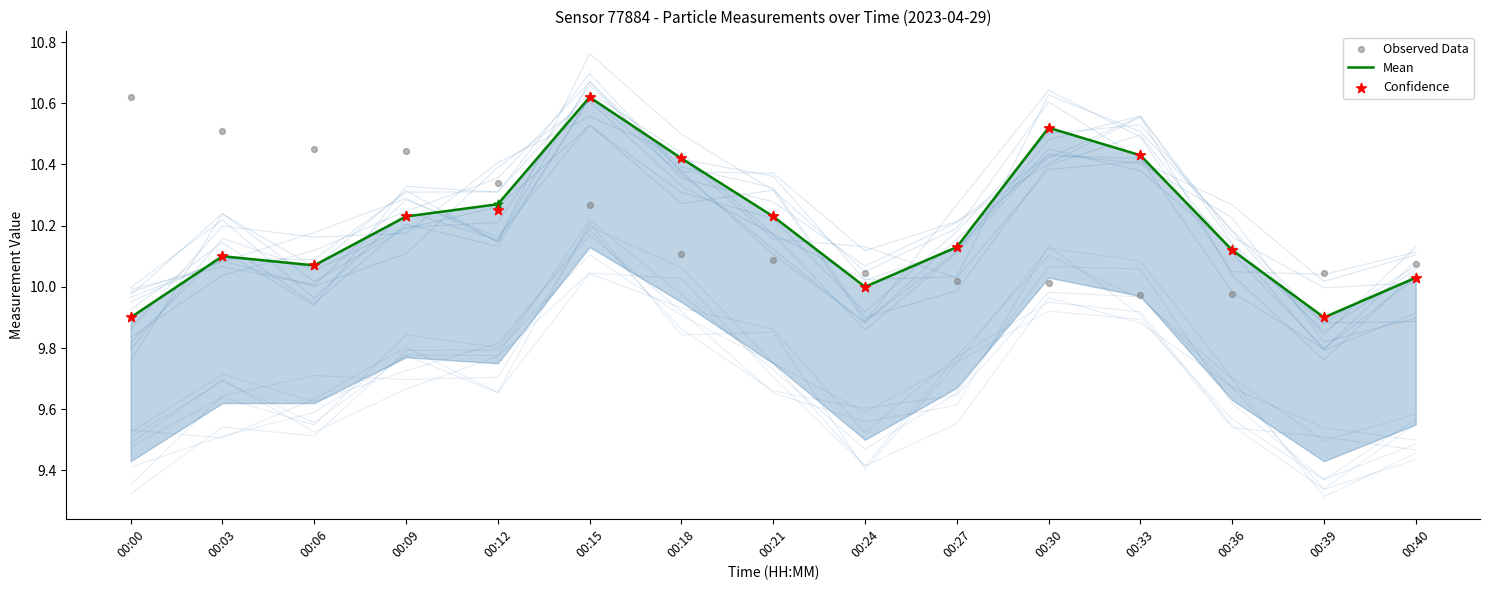

At how many categories does at least one series exceed 10?

15